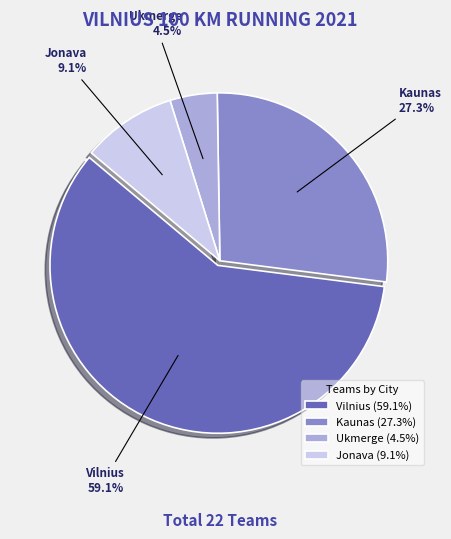

Which slice is the largest?

Vilnius